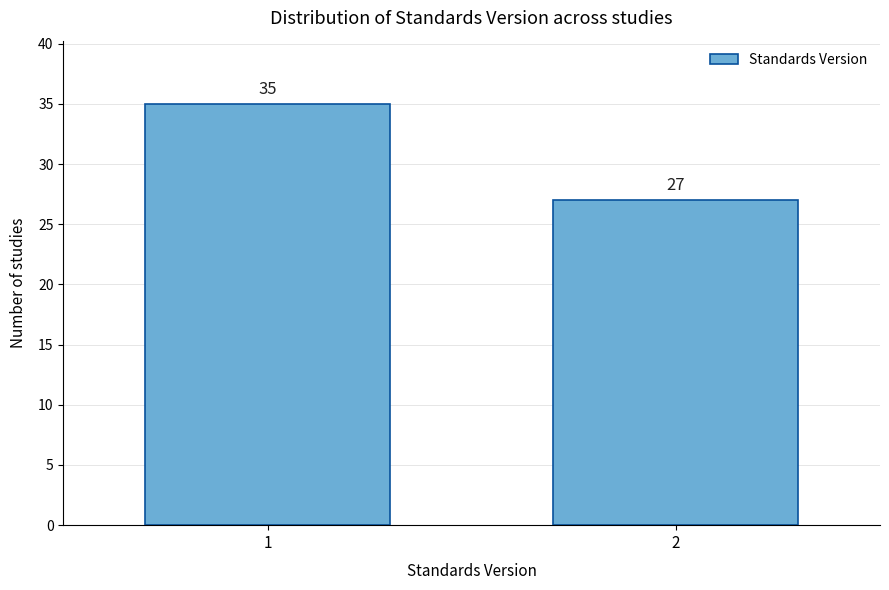

Reading left to right, transcribe all the data shown in this chart.

1=35	2=27